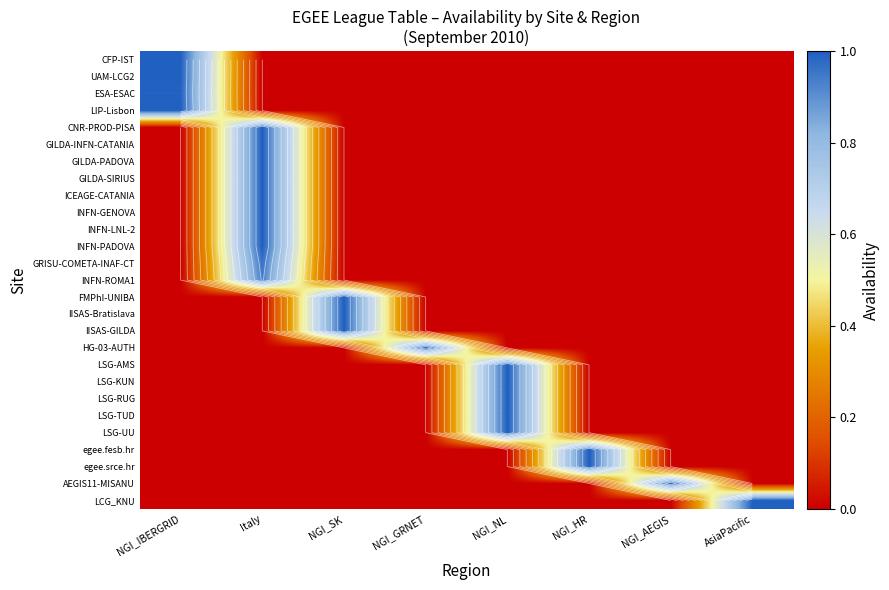

The AEGIS11-MISANU series shows 0.5 at NGI_AEGIS. True or false?

False